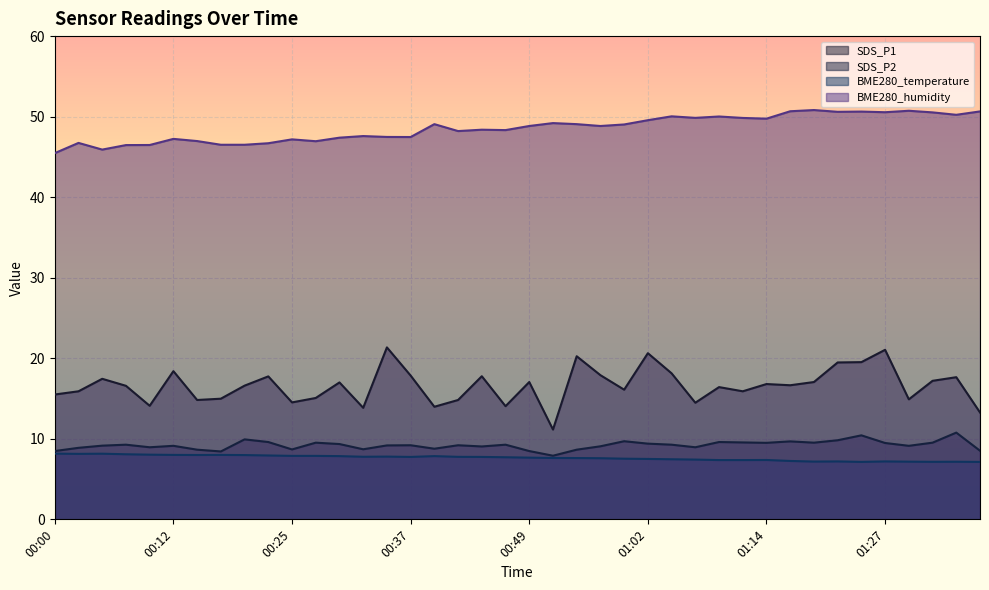

The value of BME280_humidity at 00:32 is 80.6. True or false?

False